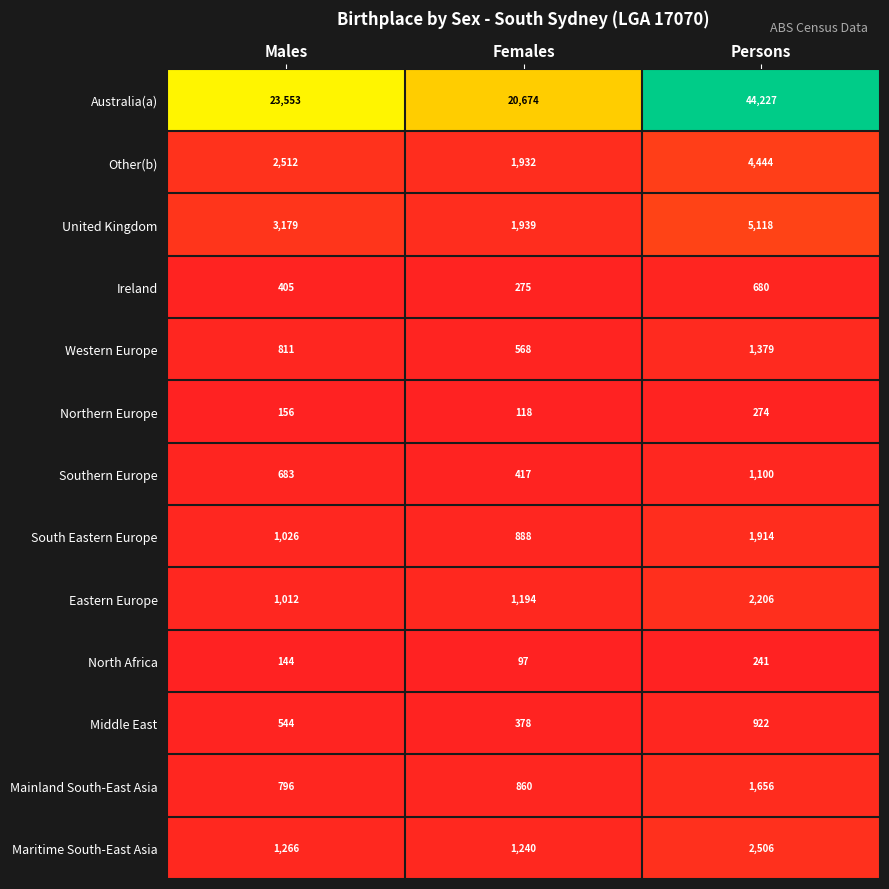

What is the total value across all series at Females?

30580